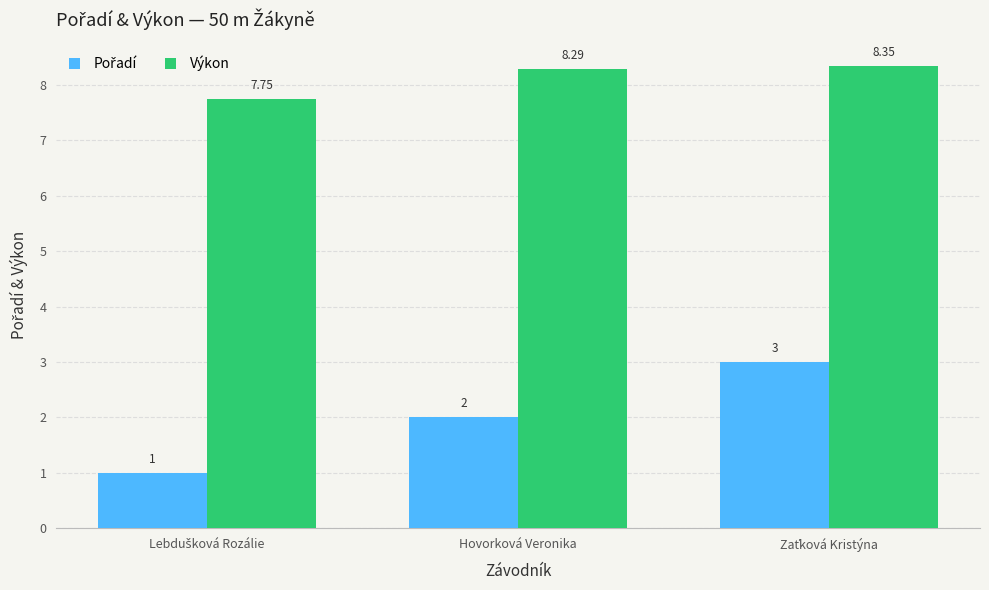

What is the sum of all Výkon values?

24.4